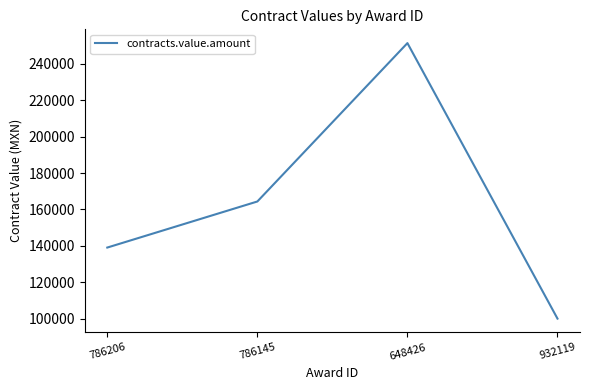

Between 786206 and 932119, which is larger?

786206